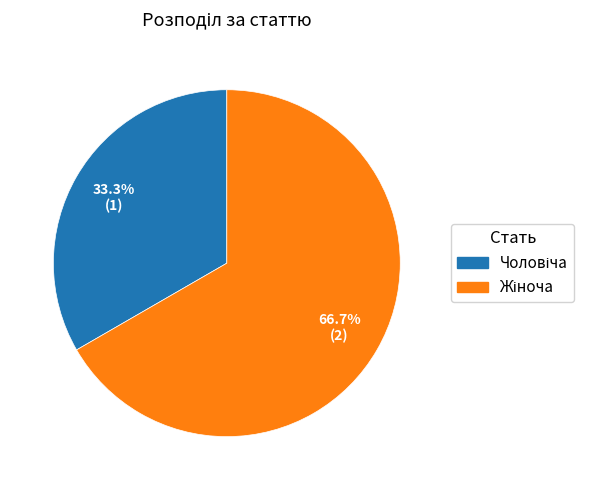

Is there a majority slice in this chart?

Yes